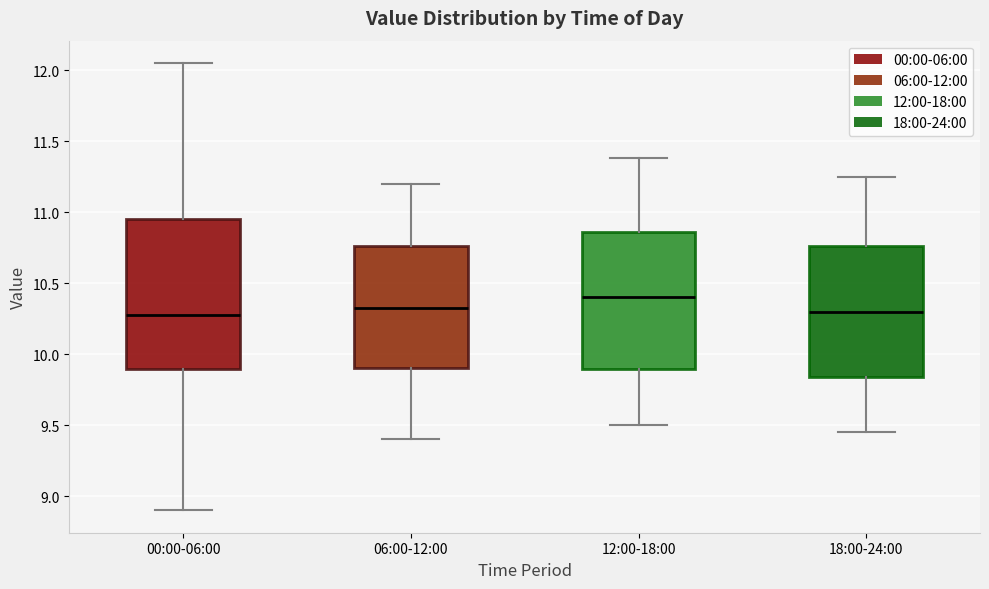

Reading left to right, read every box against the y-axis: the position of its median line, the range the box covers, and the ends of its whiskers. The values are not printed on the chart, so give them approximately, as read against the axis.

00:00-06:00: median 10.30, box 9.90 to 10.95, whiskers 8.90 to 12.05
06:00-12:00: median 10.35, box 9.90 to 10.75, whiskers 9.40 to 11.20
12:00-18:00: median 10.40, box 9.90 to 10.85, whiskers 9.50 to 11.40
18:00-24:00: median 10.30, box 9.85 to 10.75, whiskers 9.45 to 11.25